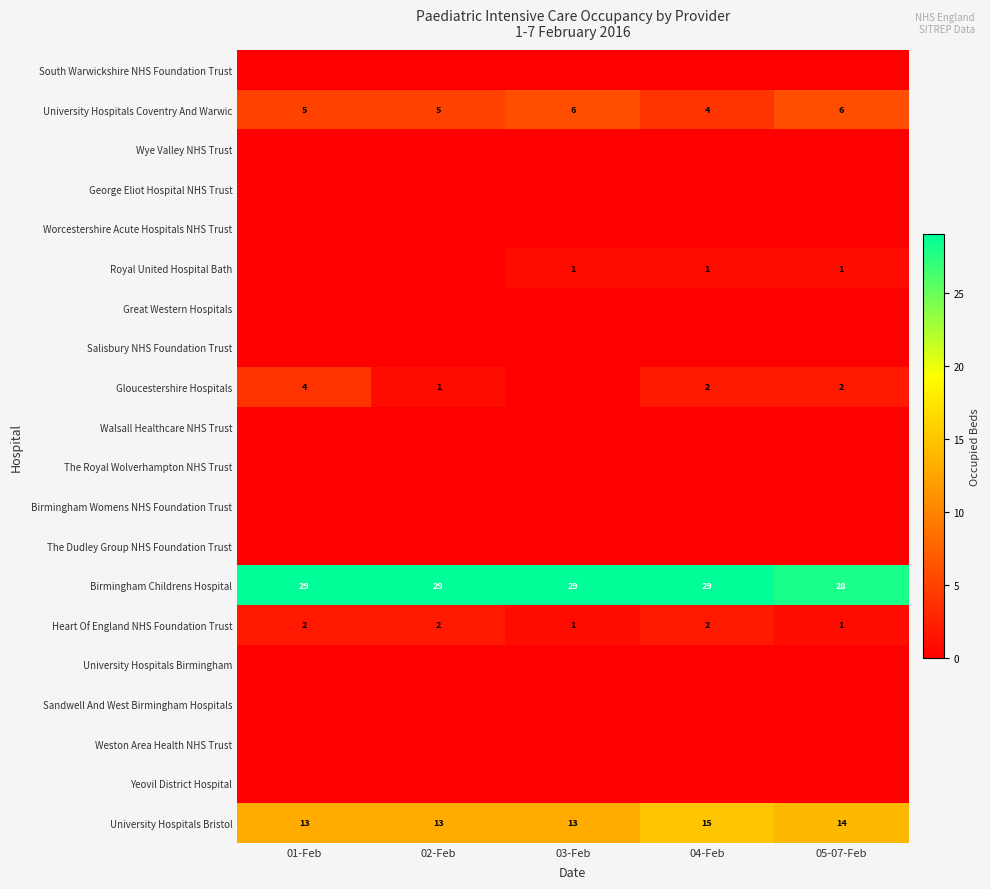

Is it true that Heart Of England NHS Foundation Trust equals 2 at 01-Feb?

True